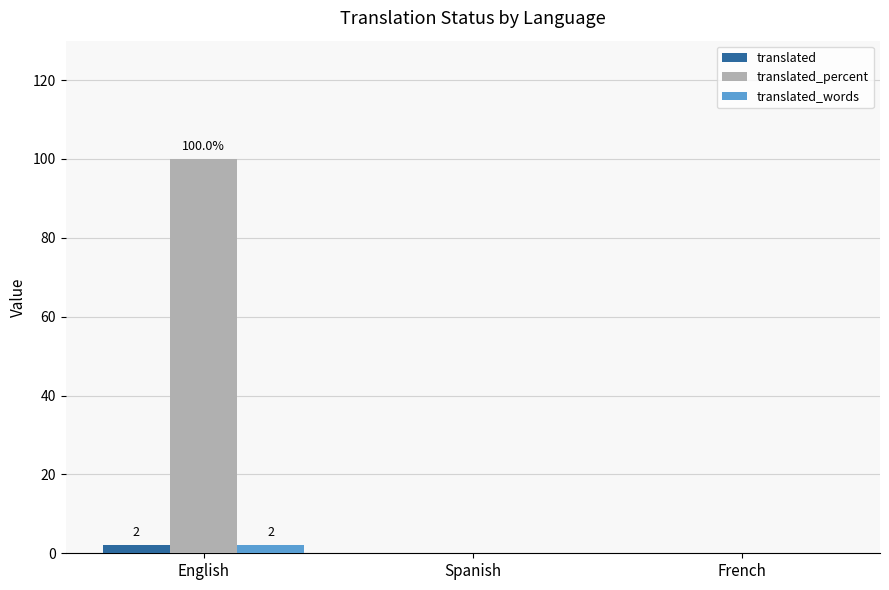

How many distinct data groups are displayed?

3